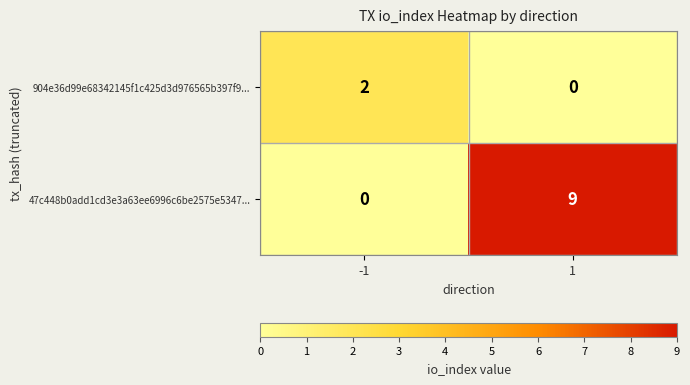

How many data points does each series have?

2